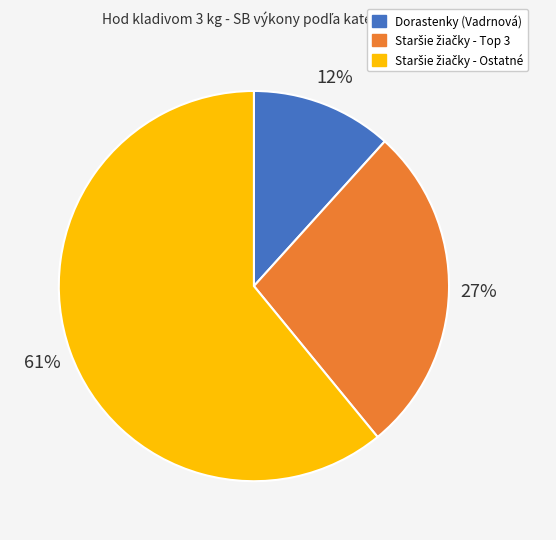

Is there a majority slice in this chart?

Yes